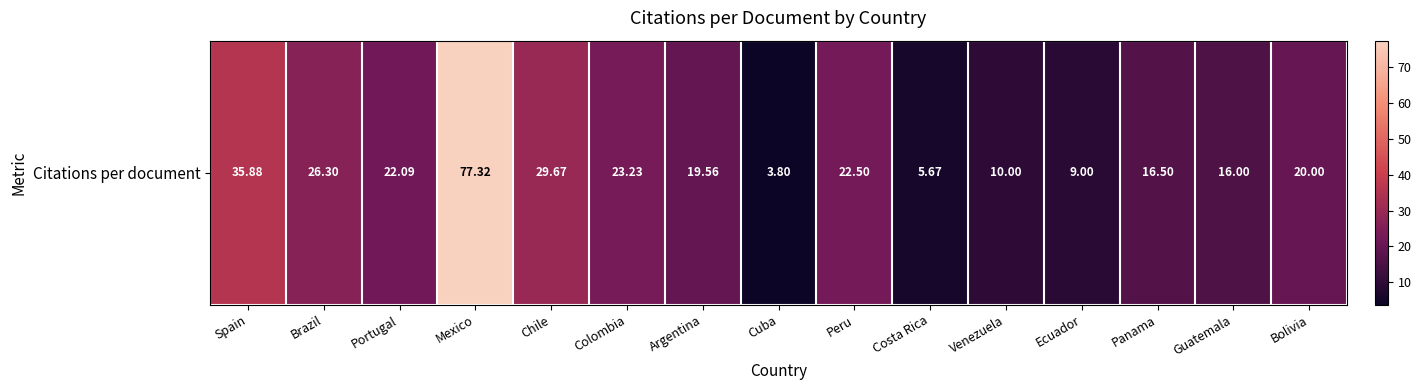

What is the ratio of the value at Mexico to the value at Panama?

4.7